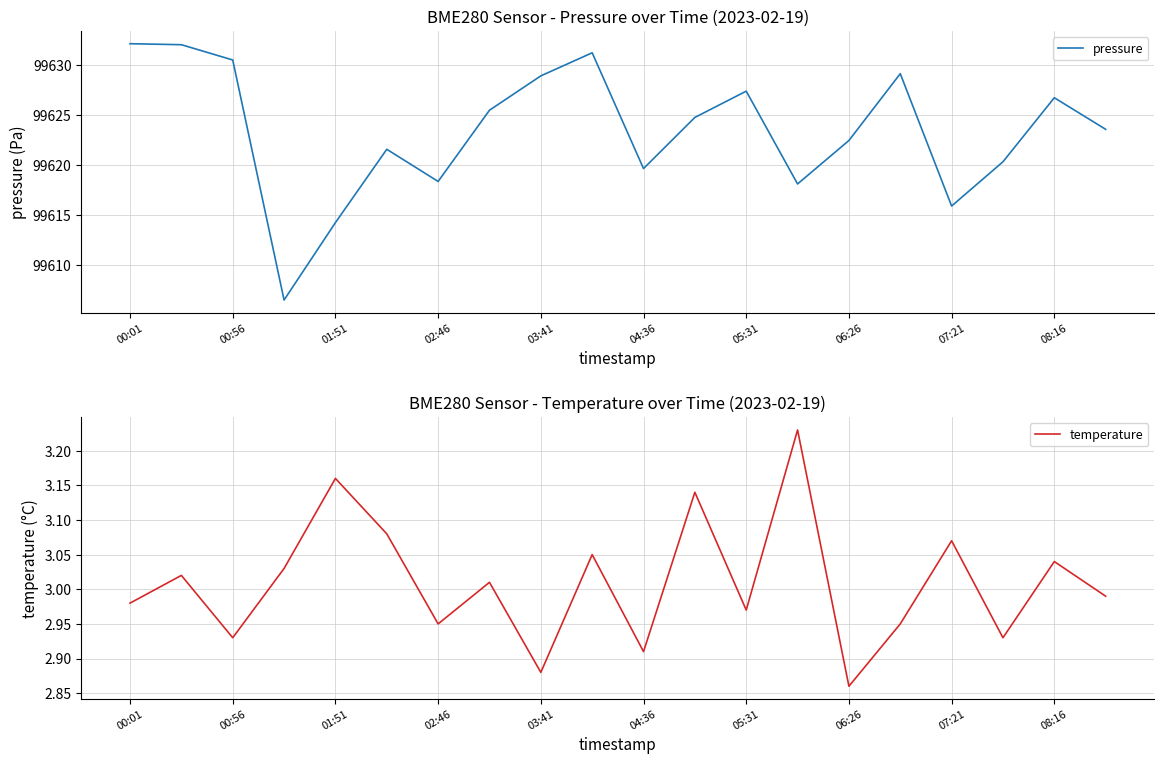

What are all the series names shown in the legend?

pressure, temperature